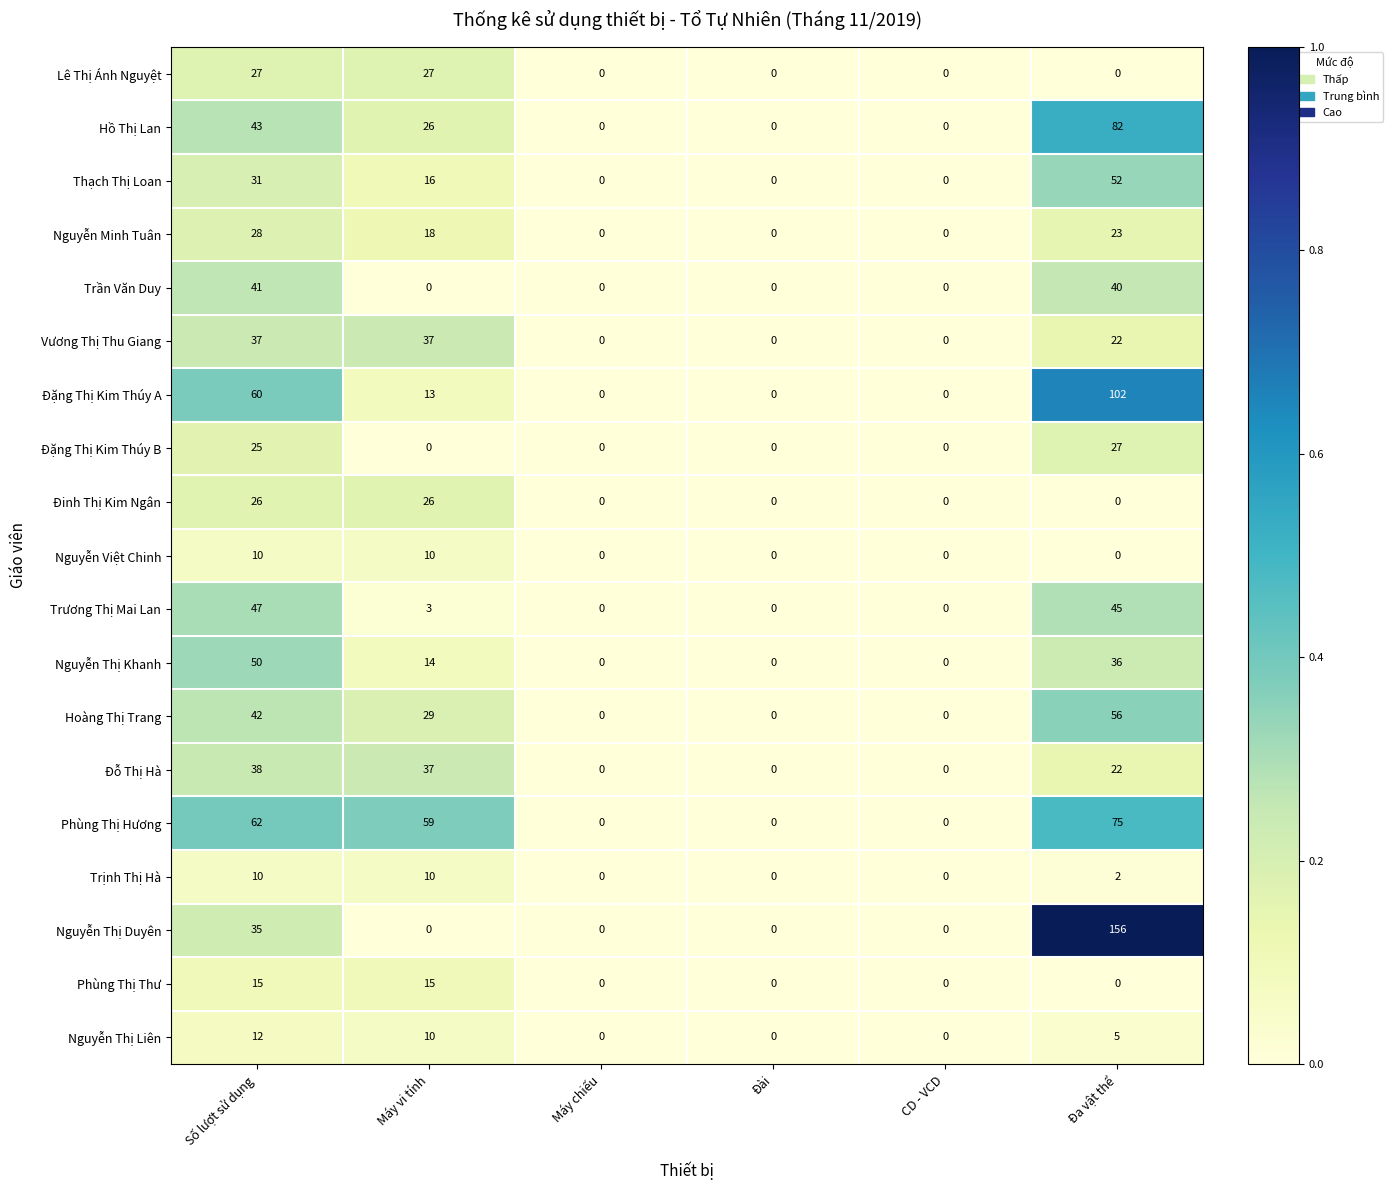

Which series has the largest total across all categories?

Phùng Thị Hương